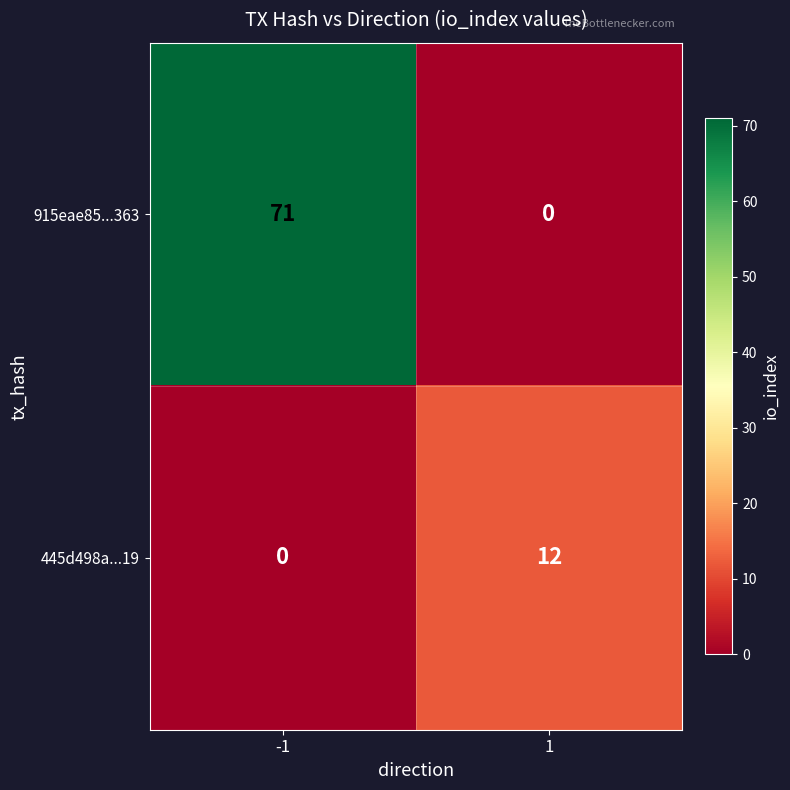

Which category has the highest value across all series?

-1